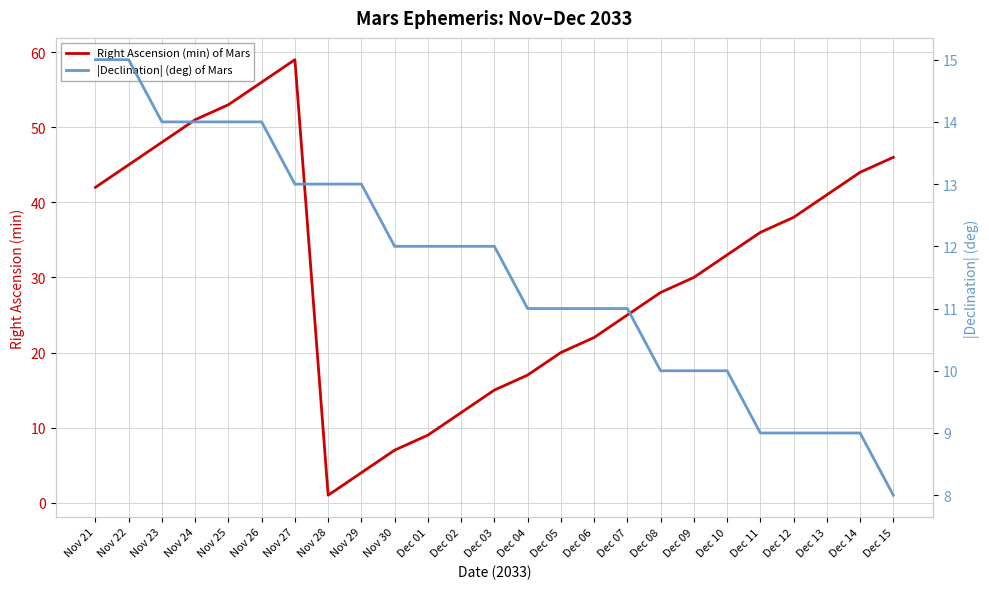

What is the difference between the maximum and second lowest values in the Right Ascension (min) of Mars series?

55